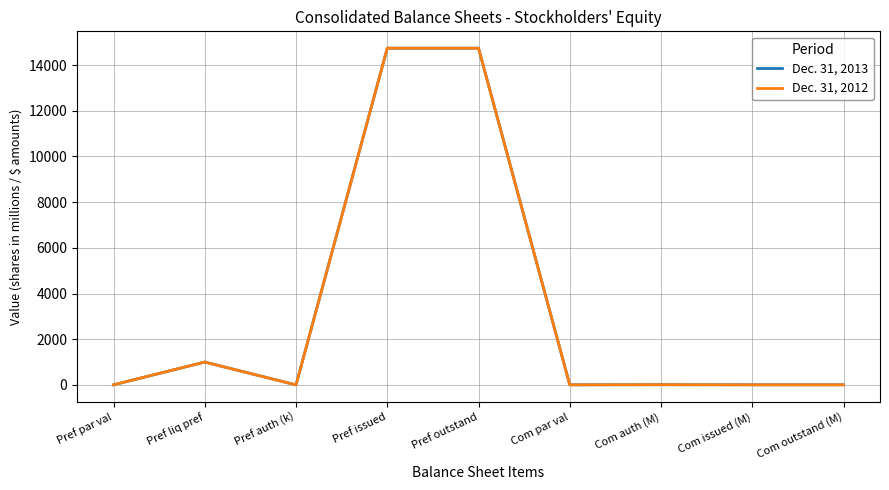

List the series in order of their overall mean, highest first.

Dec. 31, 2013, Dec. 31, 2012